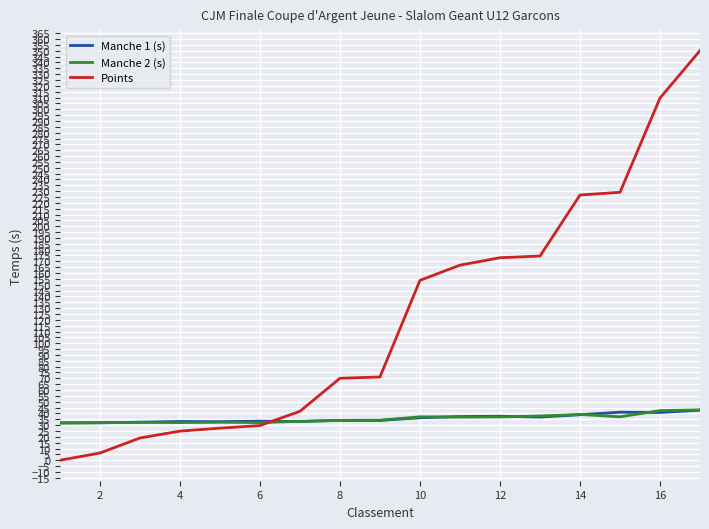

What is the sum of all Points values?

2073.7